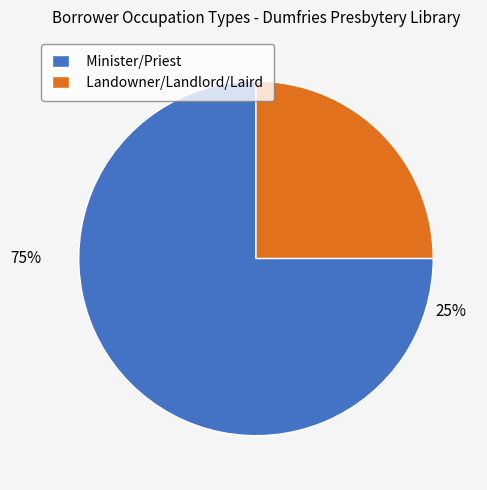

To the nearest percent, what is the difference between the largest and smallest slice percentages?

50%